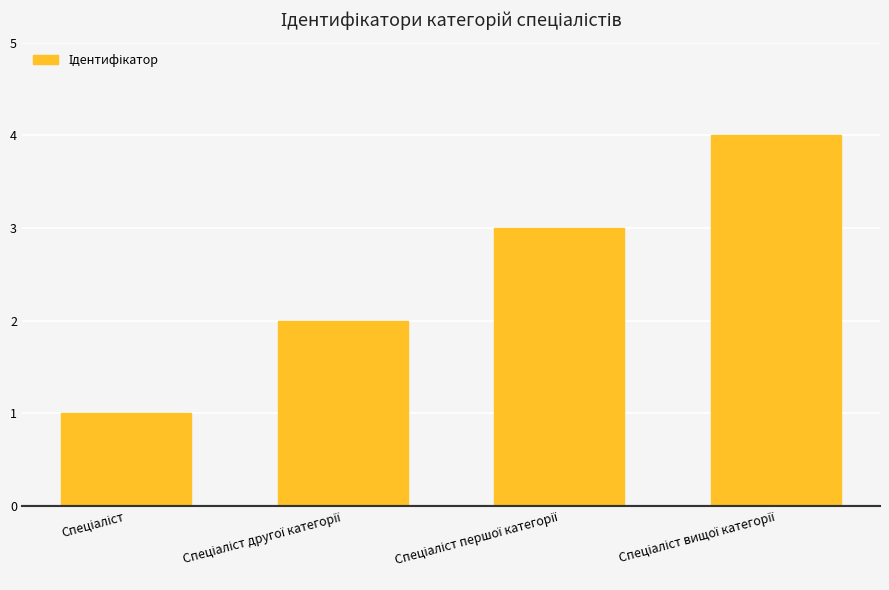

What is the greatest value displayed?

4